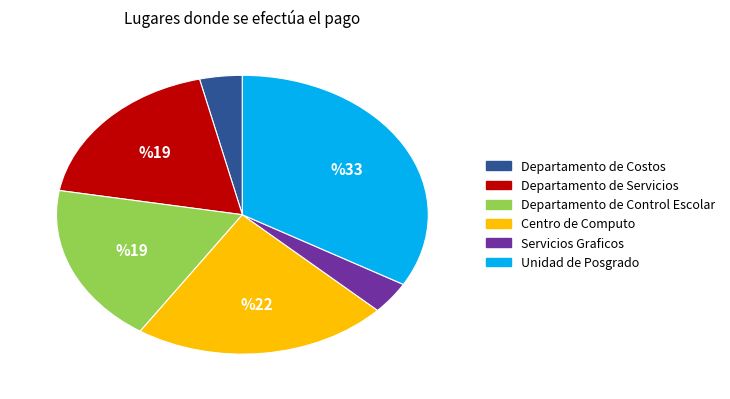

Which has a higher value, Servicios Graficos or Departamento de Control Escolar?

Departamento de Control Escolar